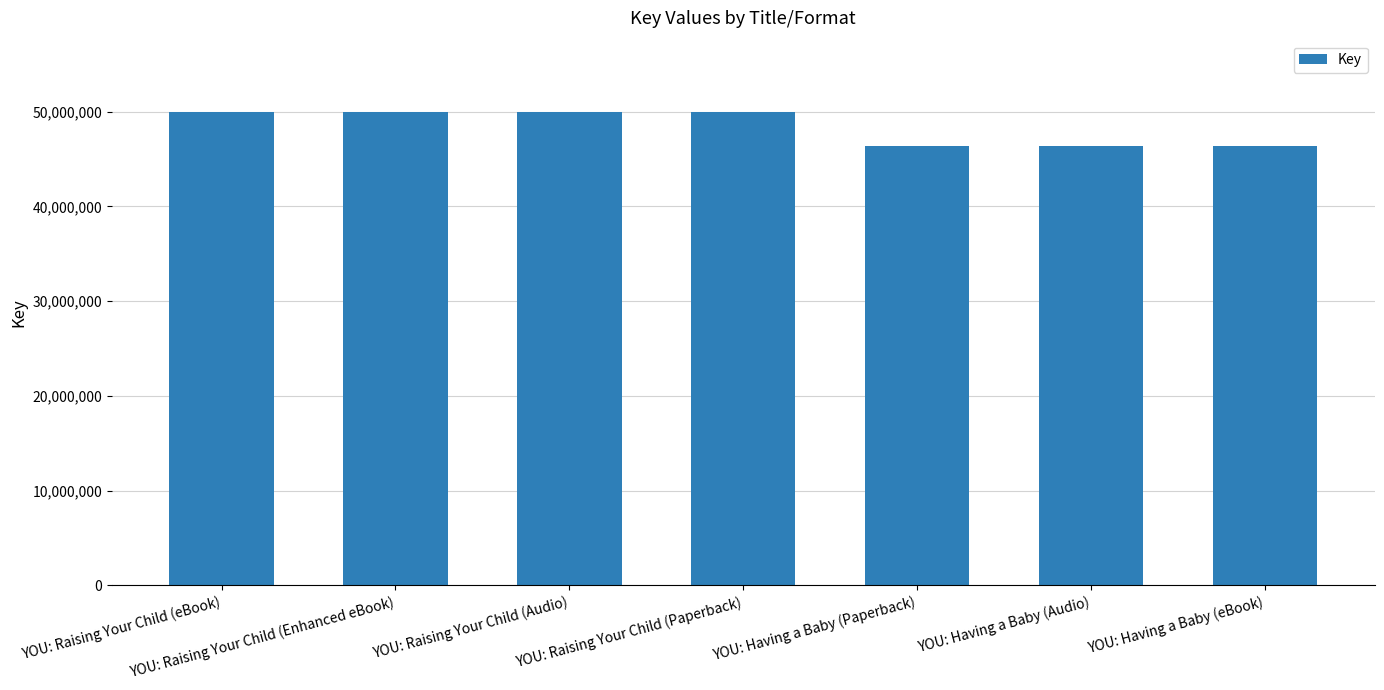

What is the sum of all values?

339173364